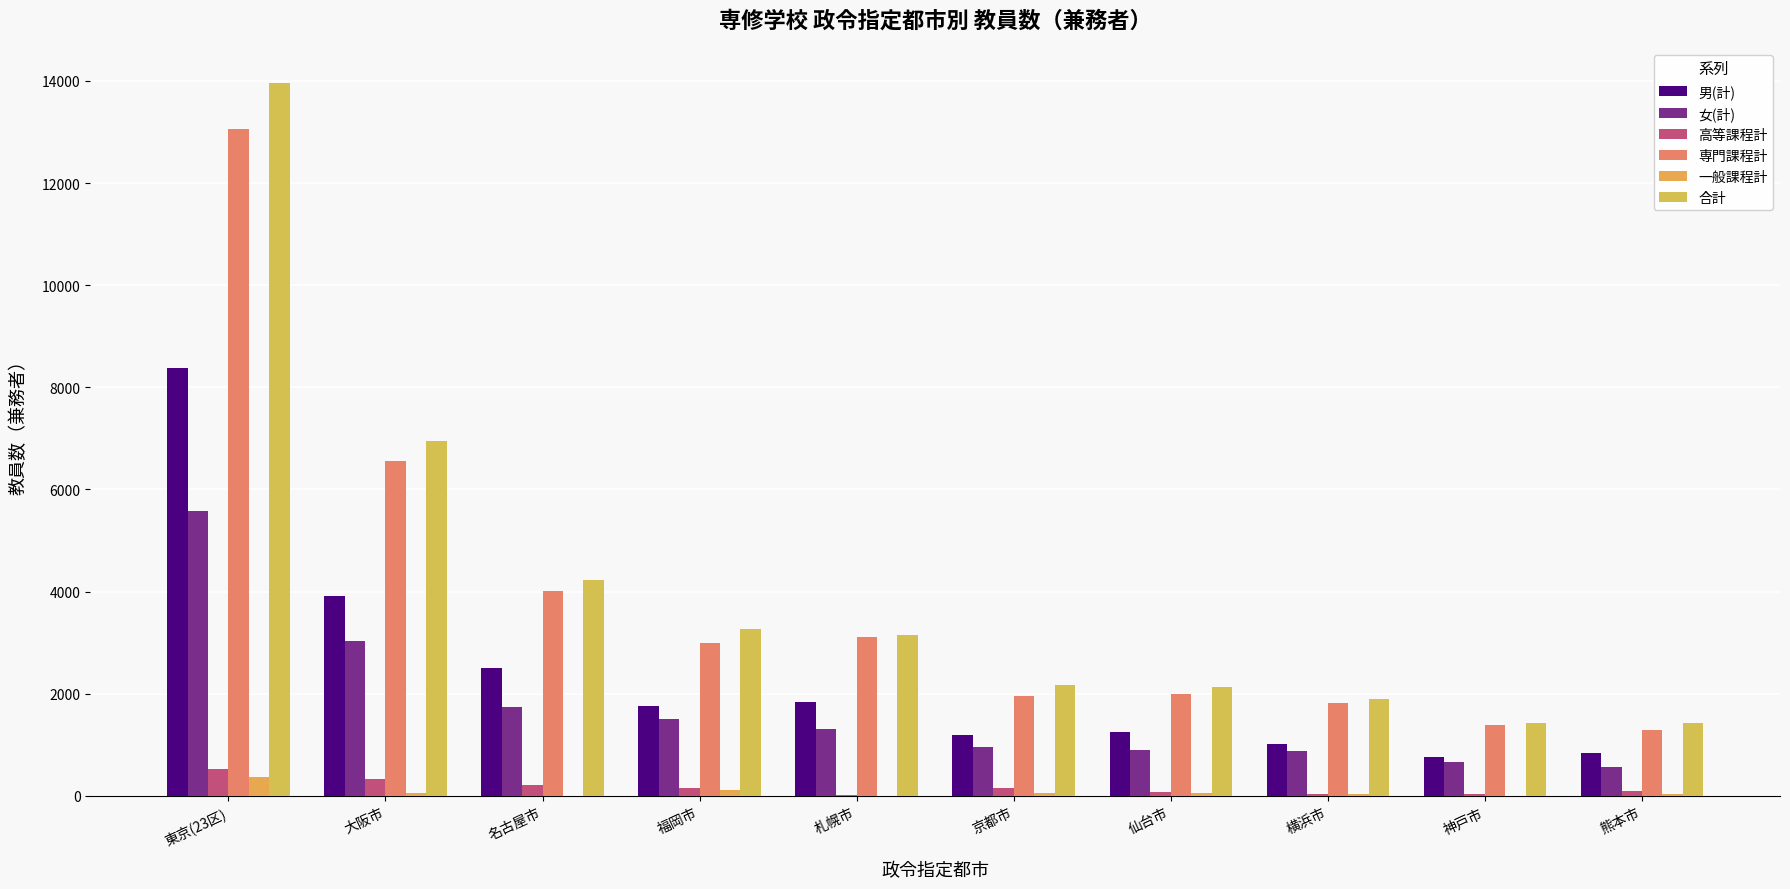

Between 大阪市 and 横浜市, which series saw the biggest shift?

合計